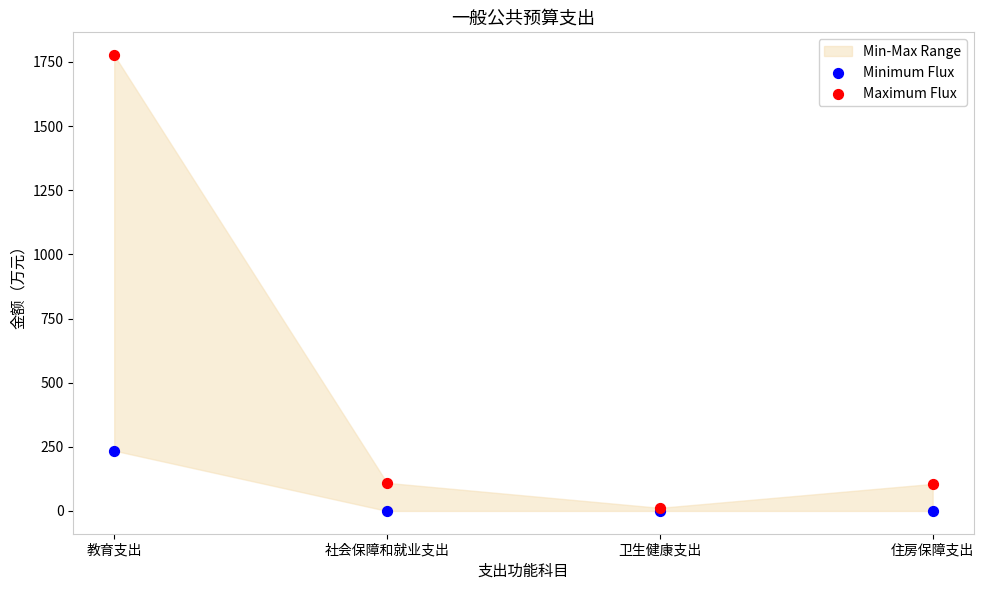

Across all series, what Y value is closest to 888?

235.0